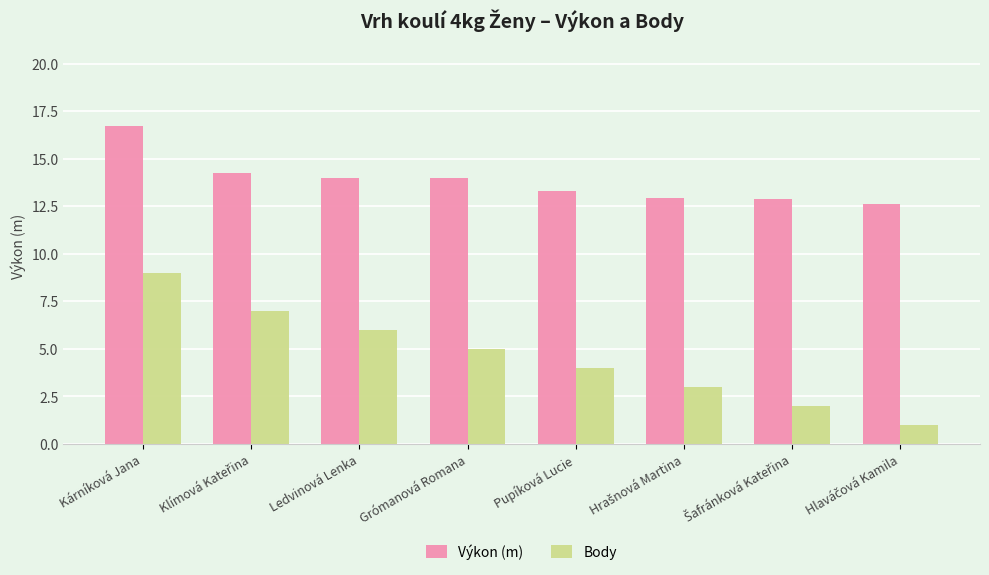

What is the difference between the second highest and minimum values in the Body series?

6.0